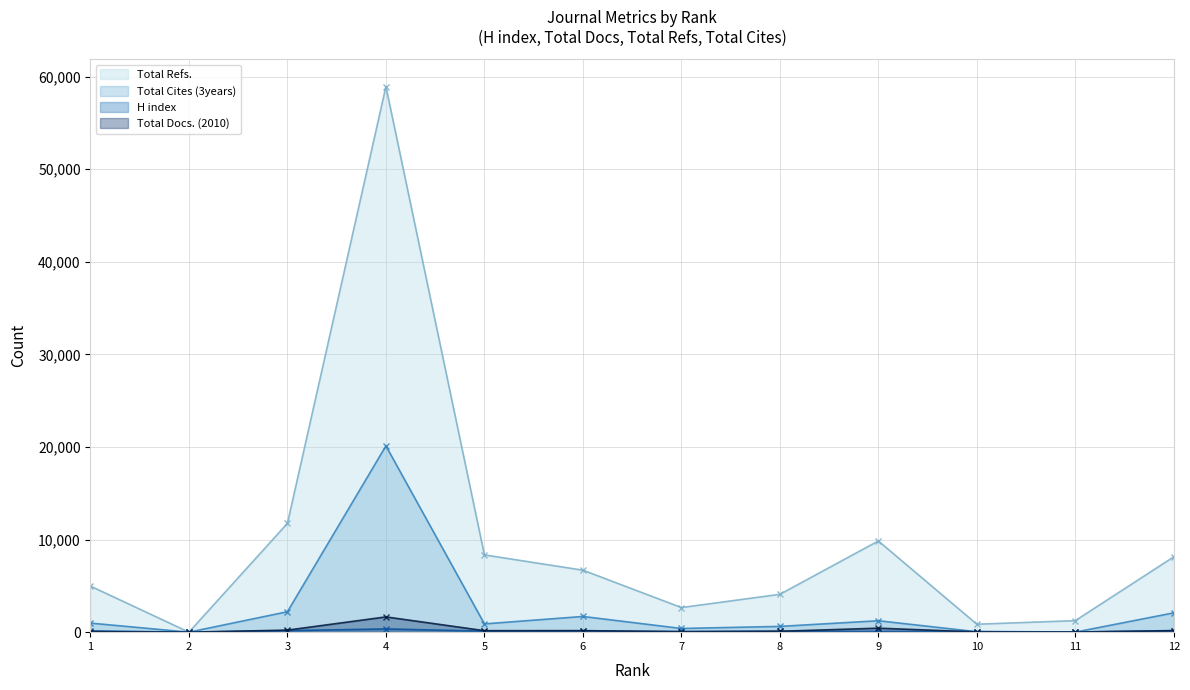

Which category has the highest value in the Total Docs. (2010) series?

4